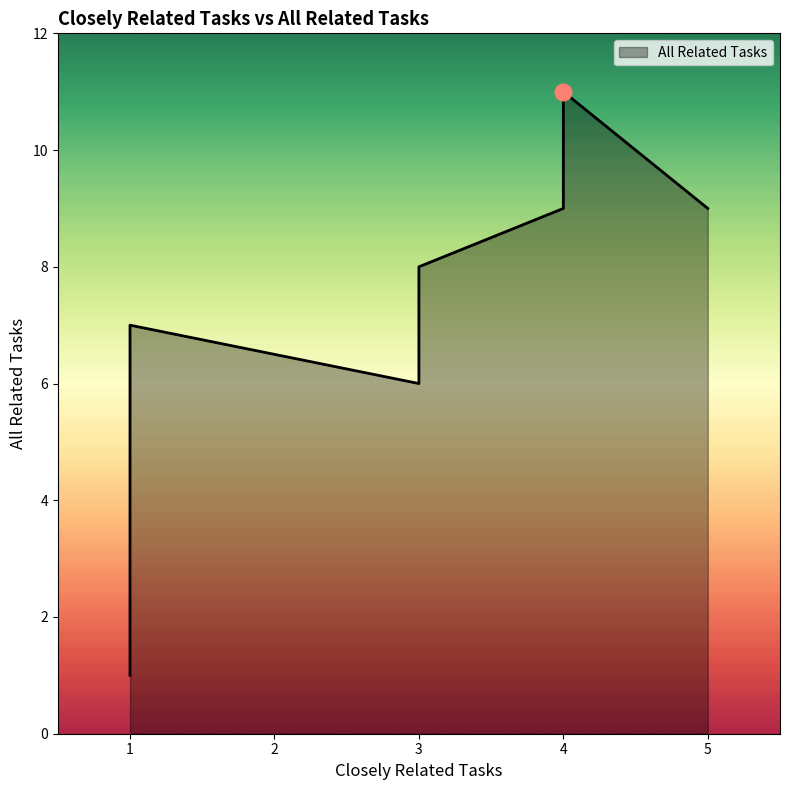

What is the change in value from 5 to 3?

-1